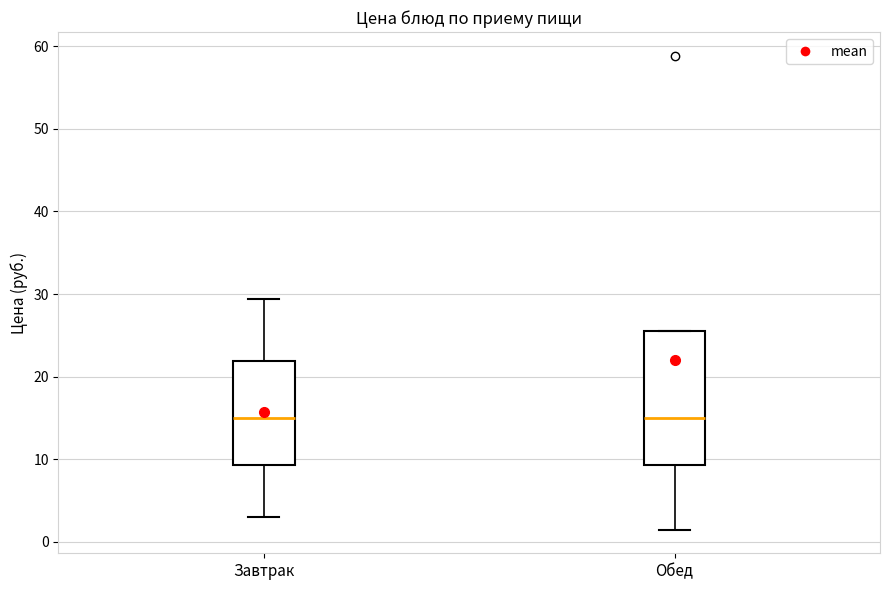

Where is the upper edge of the box for Завтрак on the y-axis? The values are not printed on the chart, so give them approximately, as read against the axis.

22